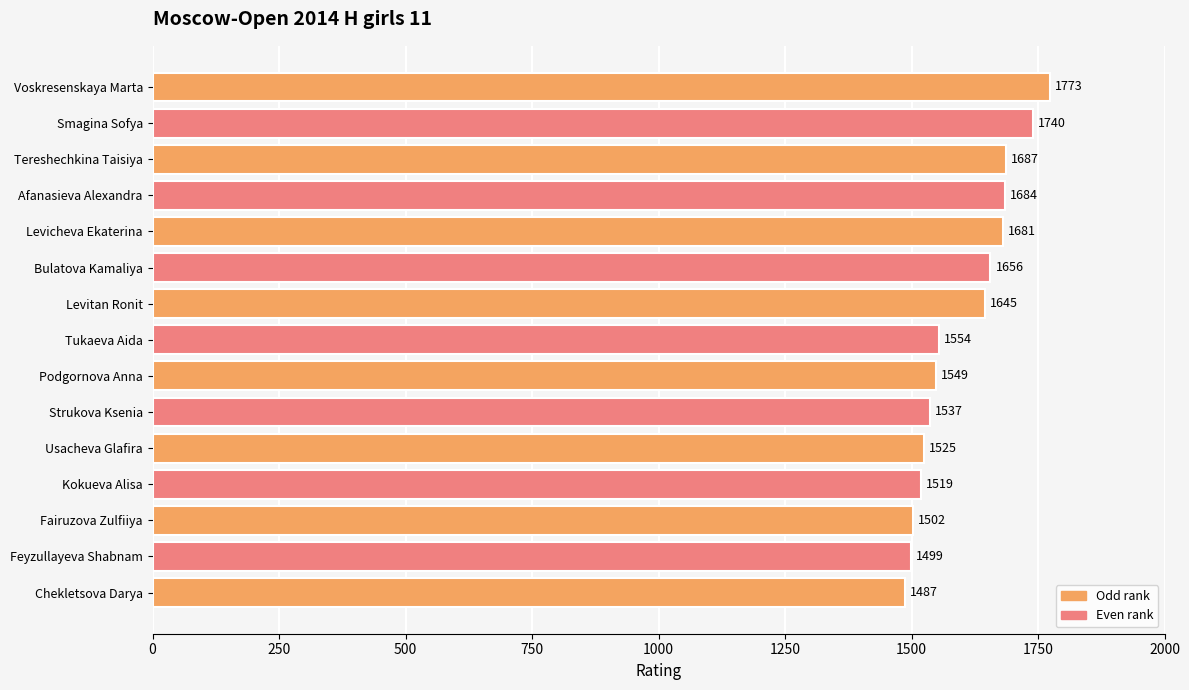

List the labels in order of value, smallest first.

Chekletsova Darya, Feyzullayeva Shabnam, Fairuzova Zulfiiya, Kokueva Alisa, Usacheva Glafira, Strukova Ksenia, Podgornova Anna, Tukaeva Aida, Levitan Ronit, Bulatova Kamaliya, Levicheva Ekaterina, Afanasieva Alexandra, Tereshechkina Taisiya, Smagina Sofya, Voskresenskaya Marta